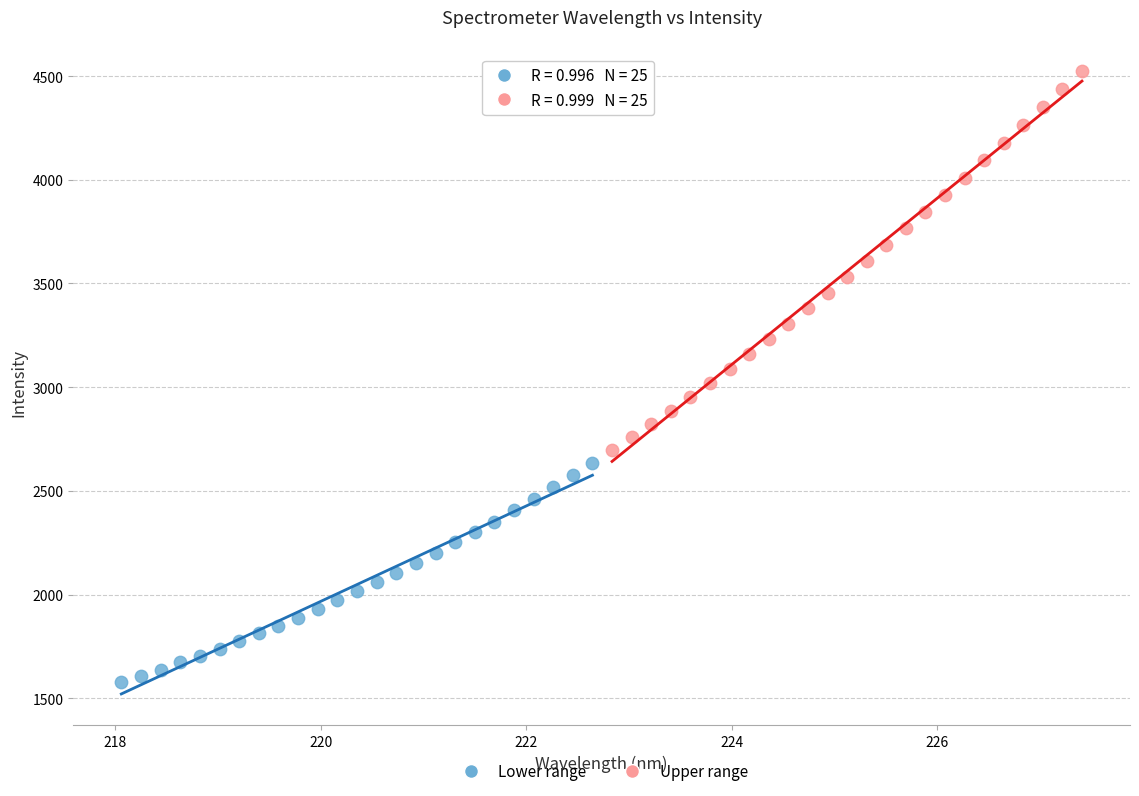

Which series reaches the minimum Y coordinate?

Lower range